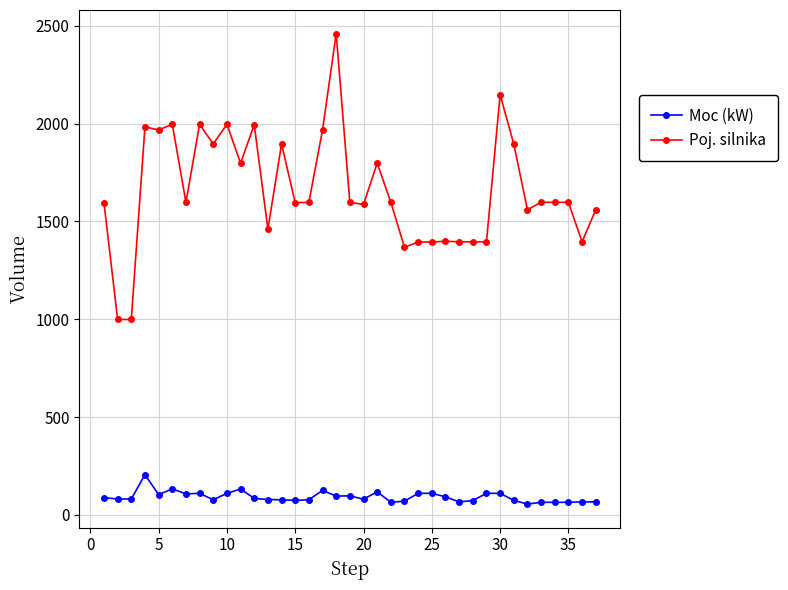

What is the value of the Moc (kW) point at the 1st from the left?

88.0